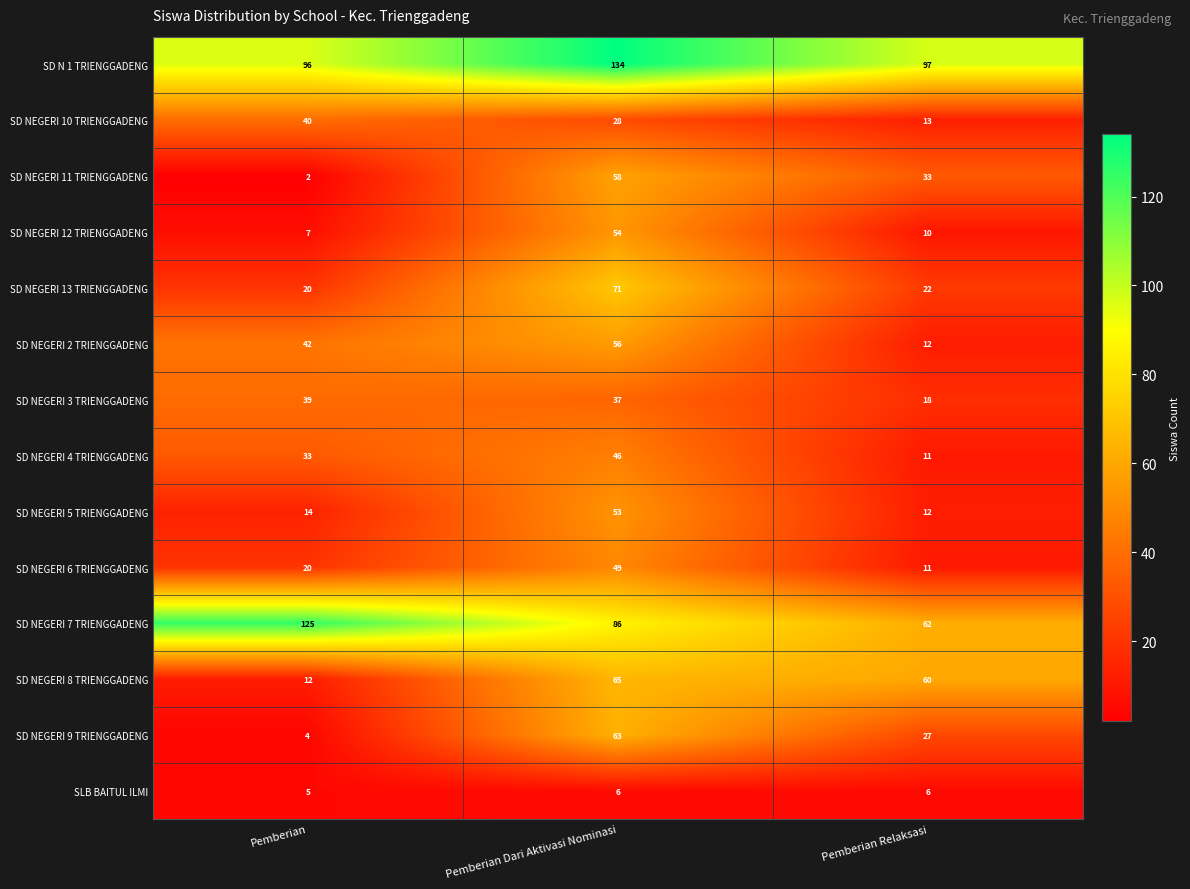

List the labels in order of SD NEGERI 4 TRIENGGADENG value, smallest first.

Pemberian Relaksasi, Pemberian, Pemberian Dari Aktivasi Nominasi